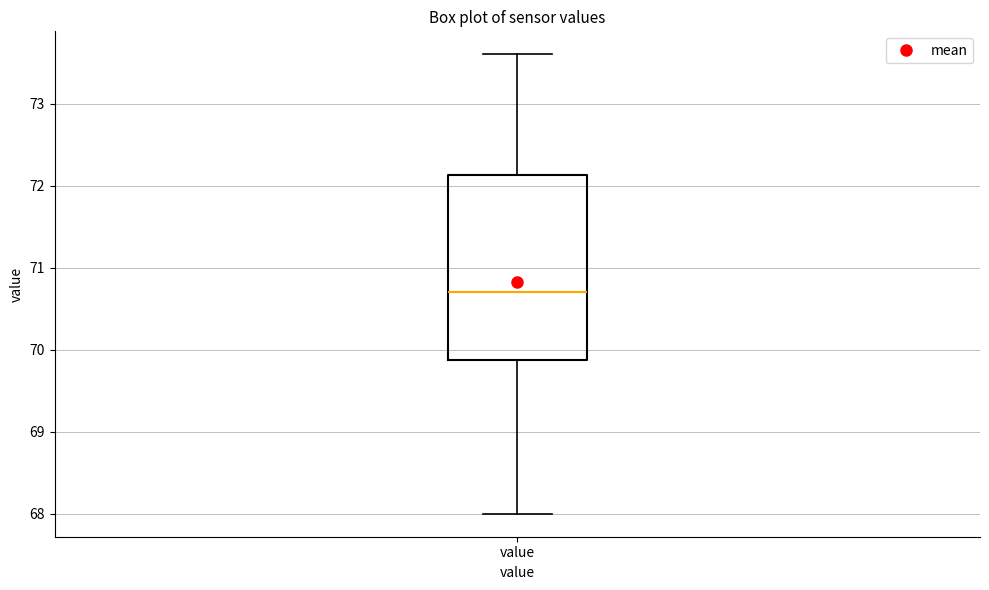

Transcribe this box plot: give where the median line is, the range the box spans, and where the two whiskers end, as read against the y-axis. The values are not printed on the chart, so give them approximately, as read against the axis.

median 70.7, box 69.9 to 72.1, whiskers 68.0 to 73.6